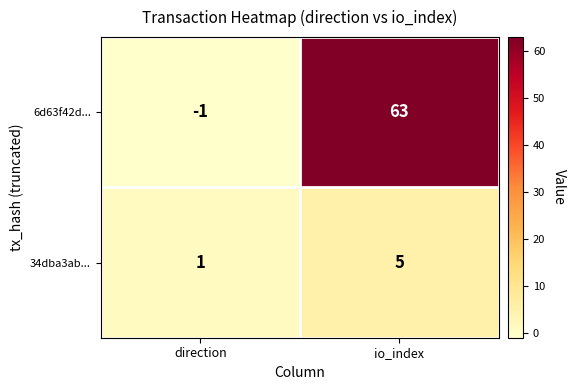

What is the highest value of the 34dba3ab... series?

5